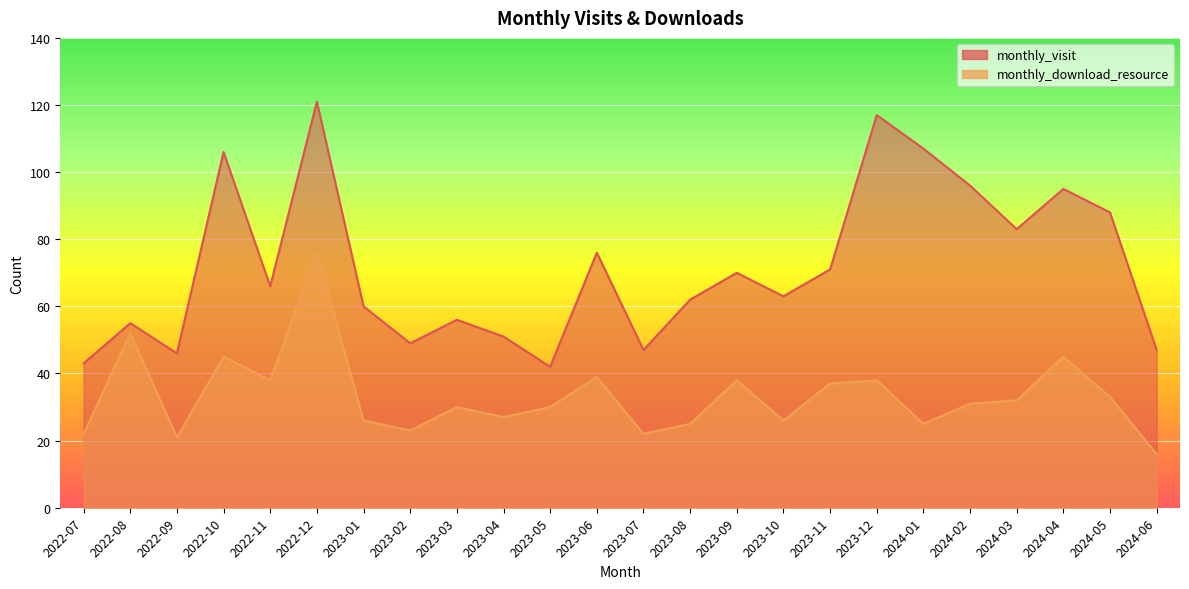

How many lines are shown in the chart?

2